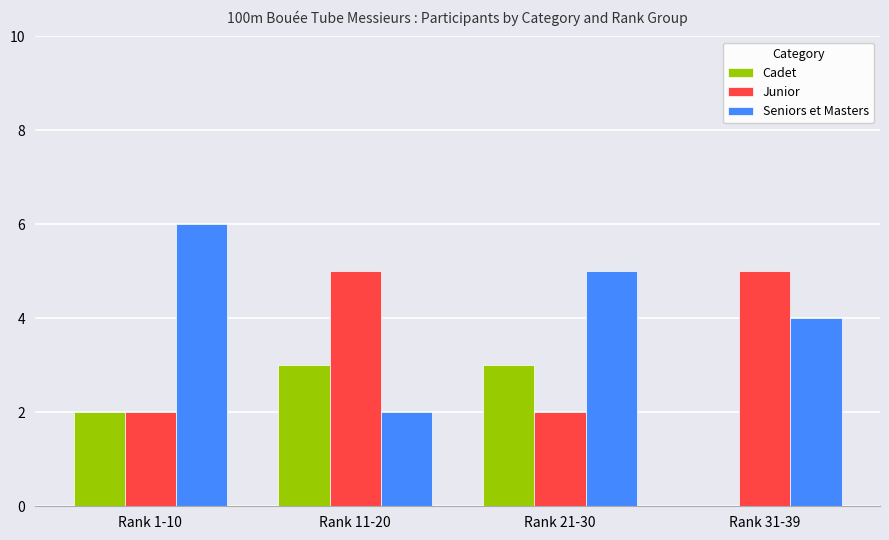

Count the Seniors et Masters values in the range 4 to 6.

3